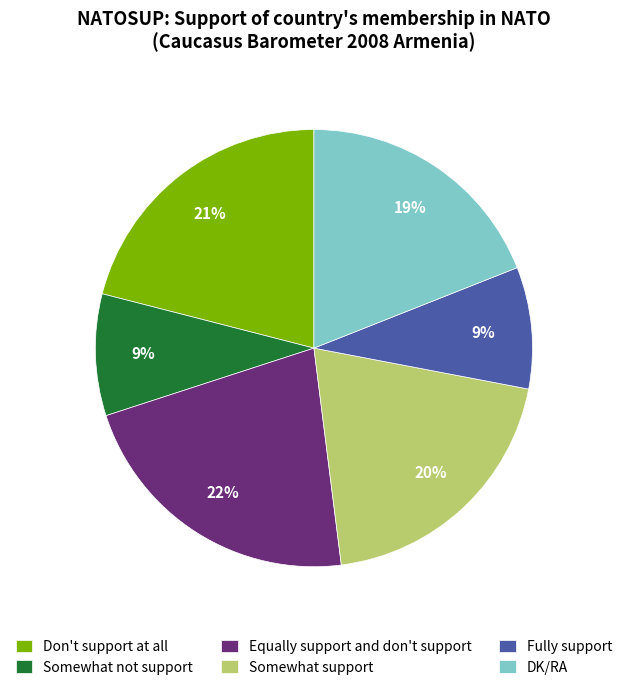

The Fully support slice represents 1% of the pie. True or false?

False